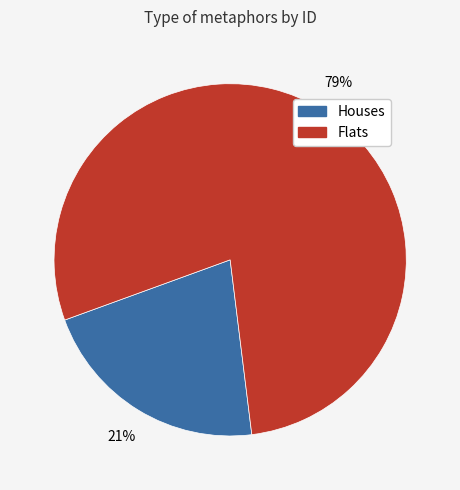

Is there any slice that represents more than half of the pie?

Yes